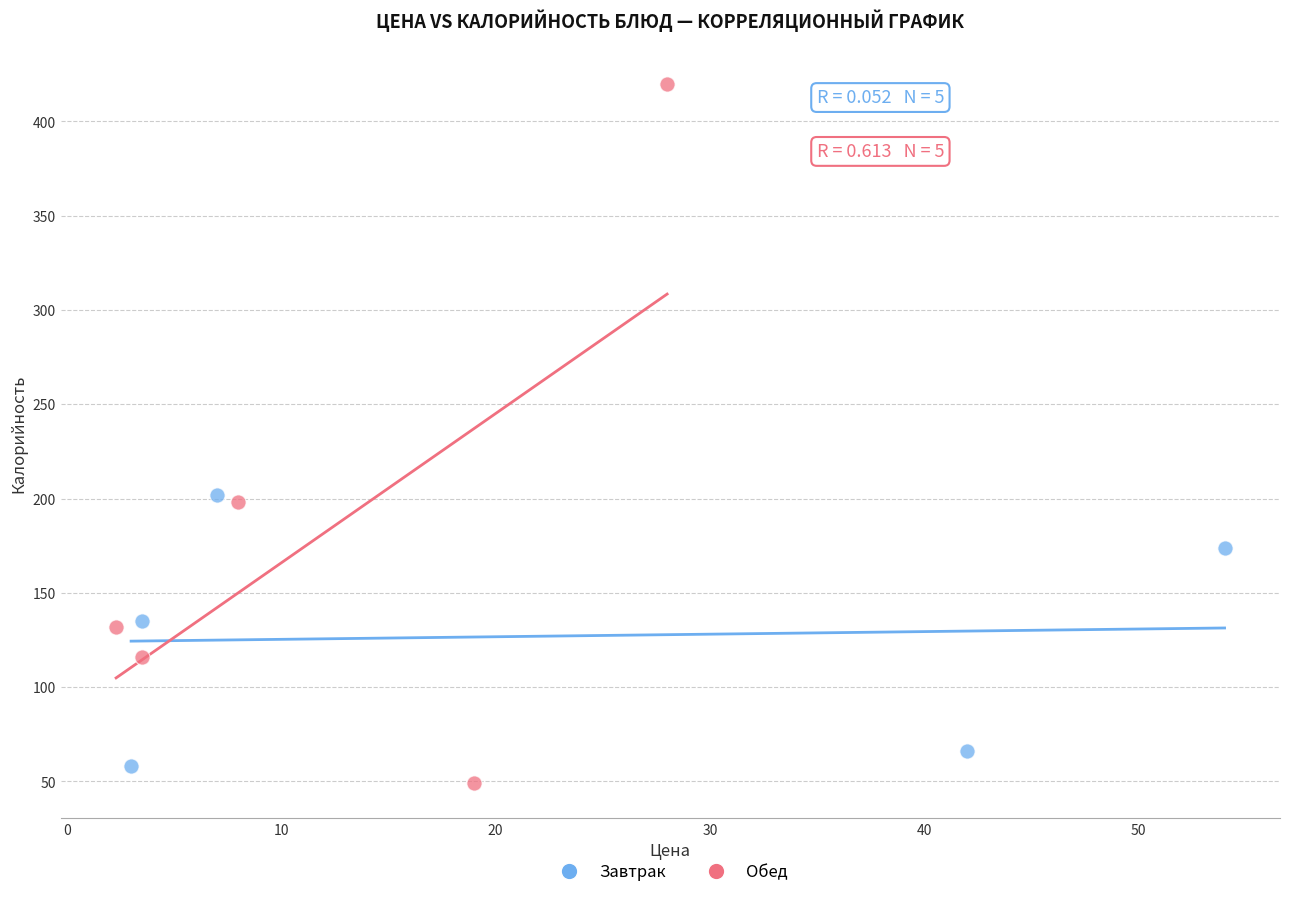

Which series reaches the maximum Y coordinate?

Обед